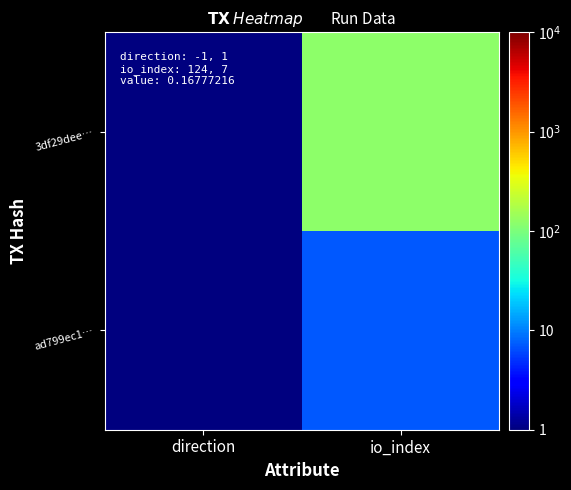

Which series has the largest range (max minus min)?

3df29dee…